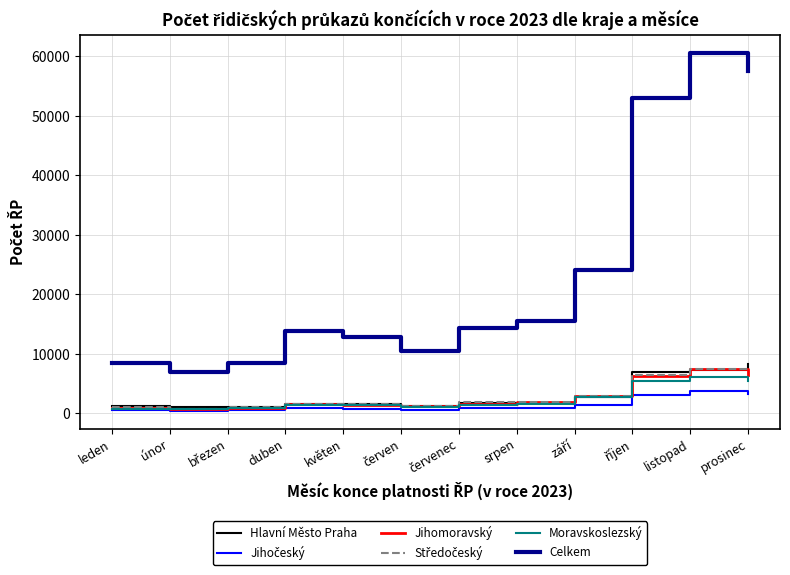

What is the approximate value of Celkem at duben, to the nearest 100?

13800